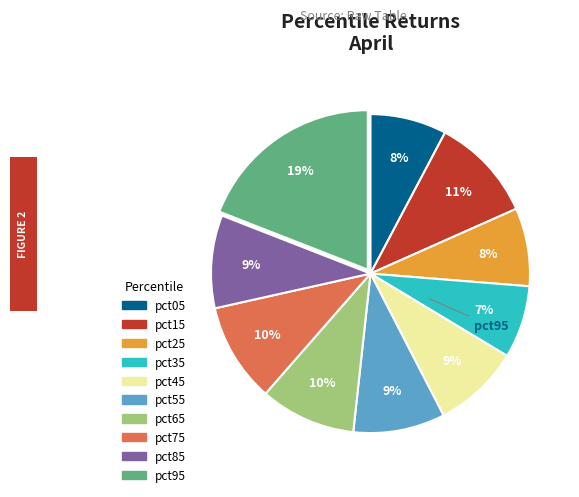

How many slices are in this pie chart?

10